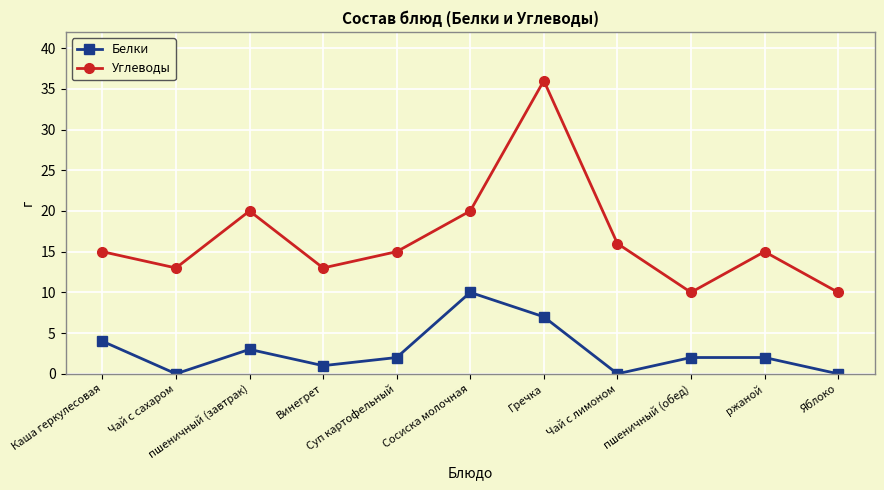

What is the difference between the second highest and minimum values in the Углеводы series?

10